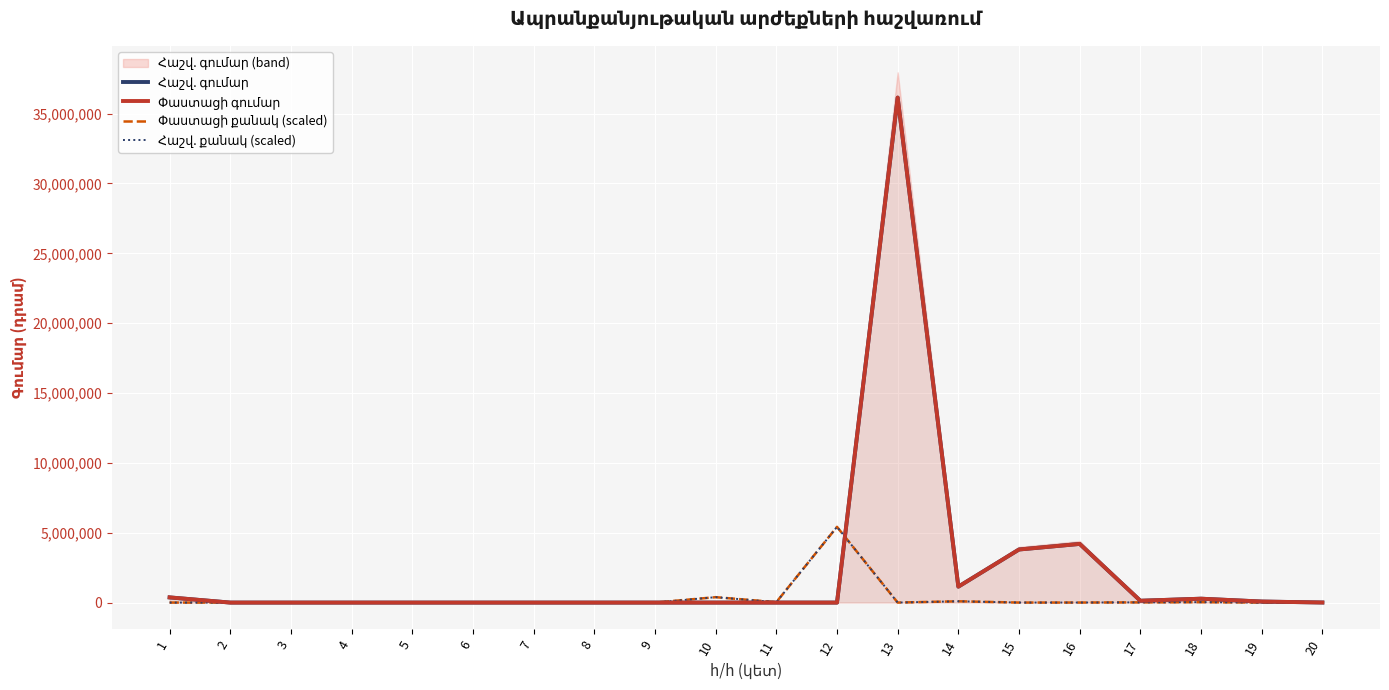

True or false: Հաշվ. գումար and Փաստացի գումար cross at least once.

False